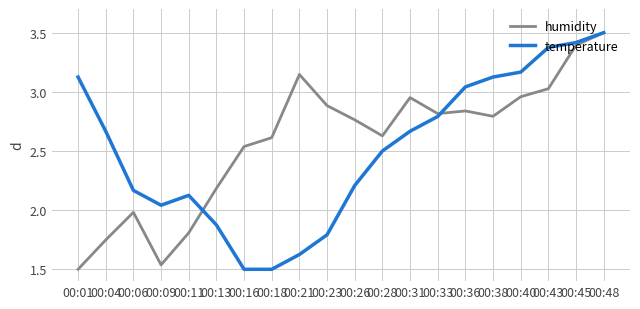

Which series changed the most between 00:01 and 00:13?

temperature